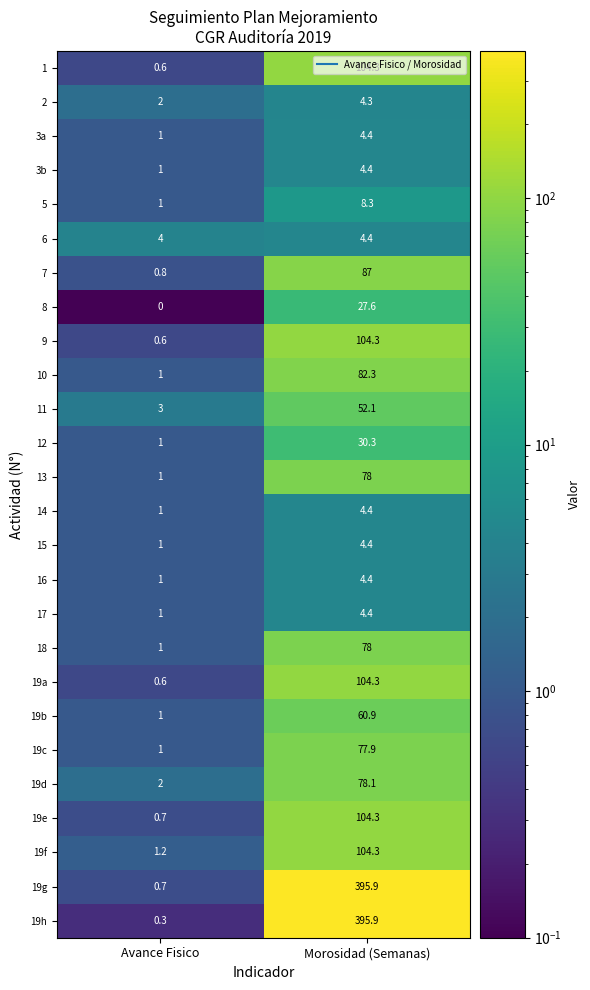

Which series has the widest spread of values?

19h